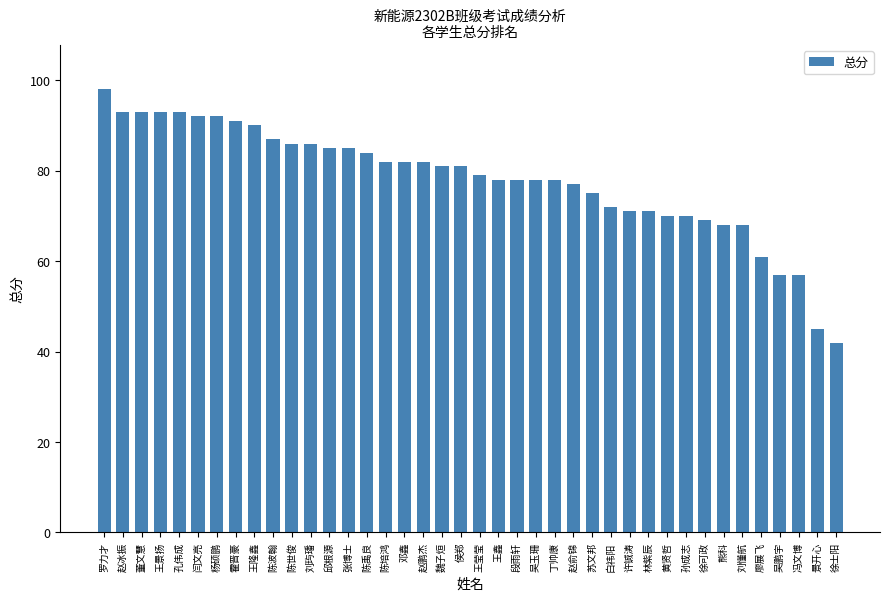

Reading left to right, transcribe all the data shown in this chart.

98	93	93	93	93	92	92	91	90	87	86	86	85	85	84	82	82	82	81	81	79	78	78	78	78	77	75	72	71	71	70	70	69	68	68	61	57	57	45	42